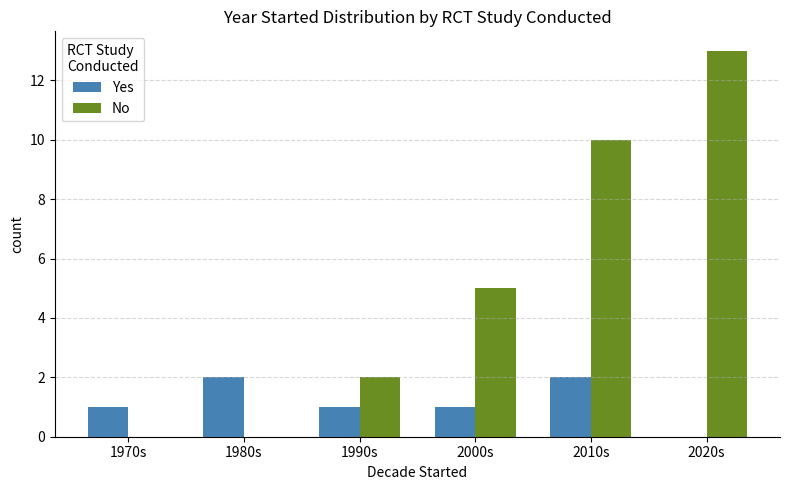

Is the value of Yes at 1970s greater than the value of No at 2020s?

No